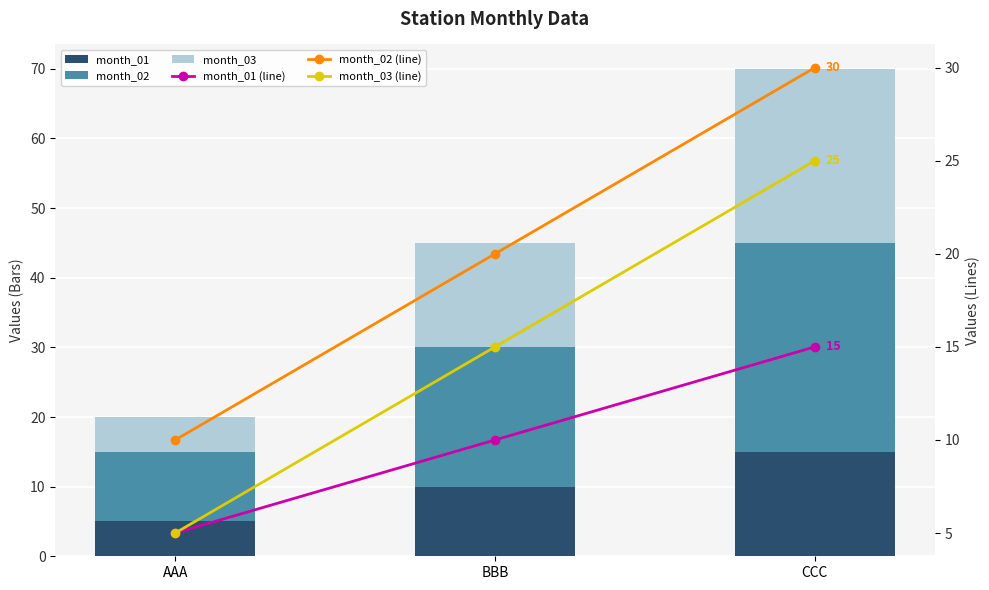

Which has a higher value, BBB or CCC?

CCC